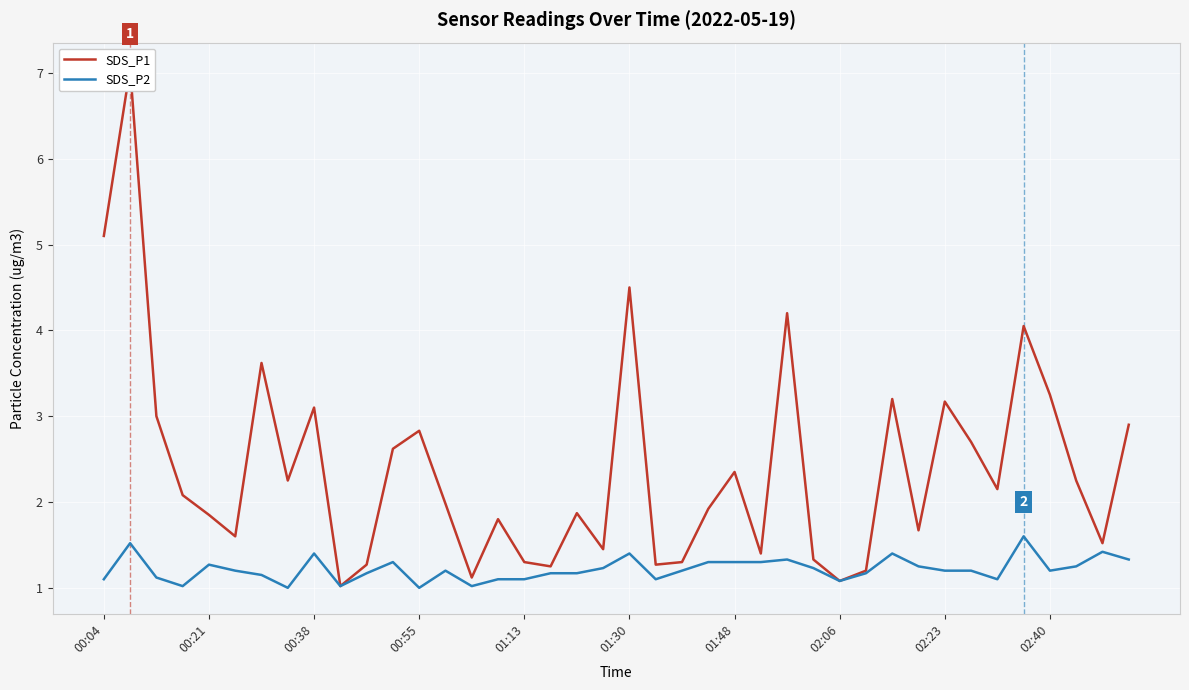

The SDS_P1 series shows 3.9 at 00:38. True or false?

False